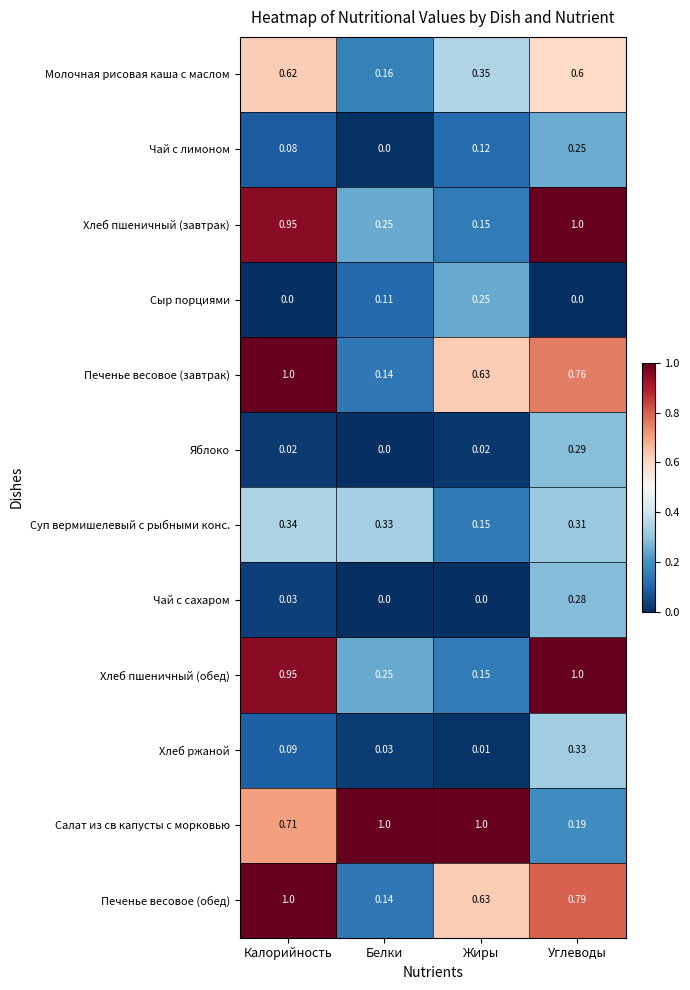

Which category has the highest value in the Чай с сахаром series?

Углеводы